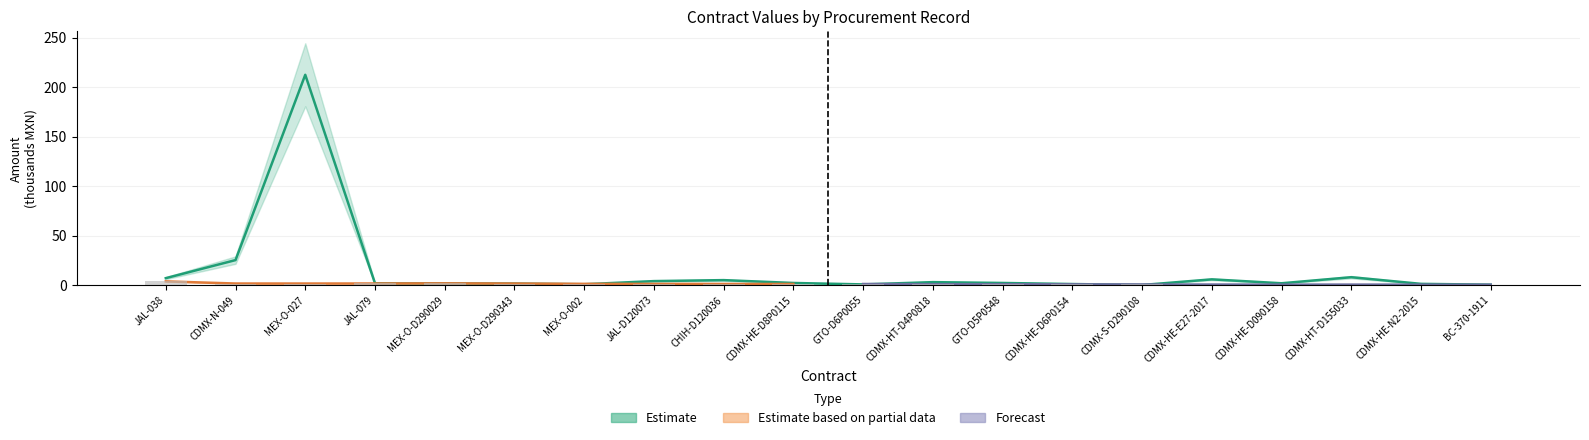

Does the chart contain any negative values?

No